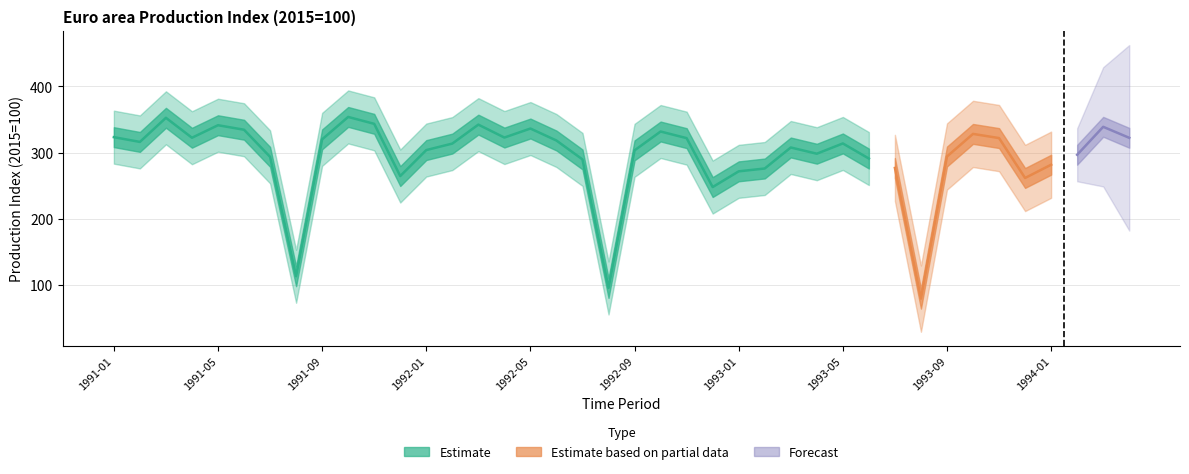

Reading left to right, transcribe all the data shown in this chart.

323.4	316.2	352.6	322.5	341.4	334.6	293.7	113.5	320.1	353.9	343.5	264.7	303.9	313.7	342.3	322.8	336.4	318.3	289.8	95.8	303.5	331.9	321.9	248.1	271.8	276.1	307.8	298.4	313.9	291.1	276.9	79.7	294.2	328.3	322.0	261.8	281.8	296.8	339.0	322.4